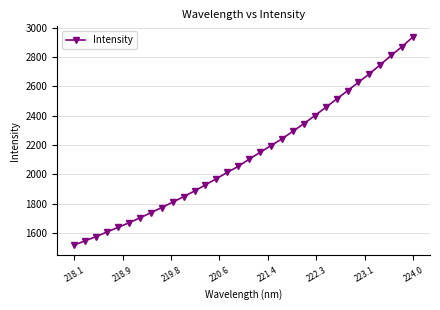

True or false: there are more than 2 points higher than both neighbors.

False